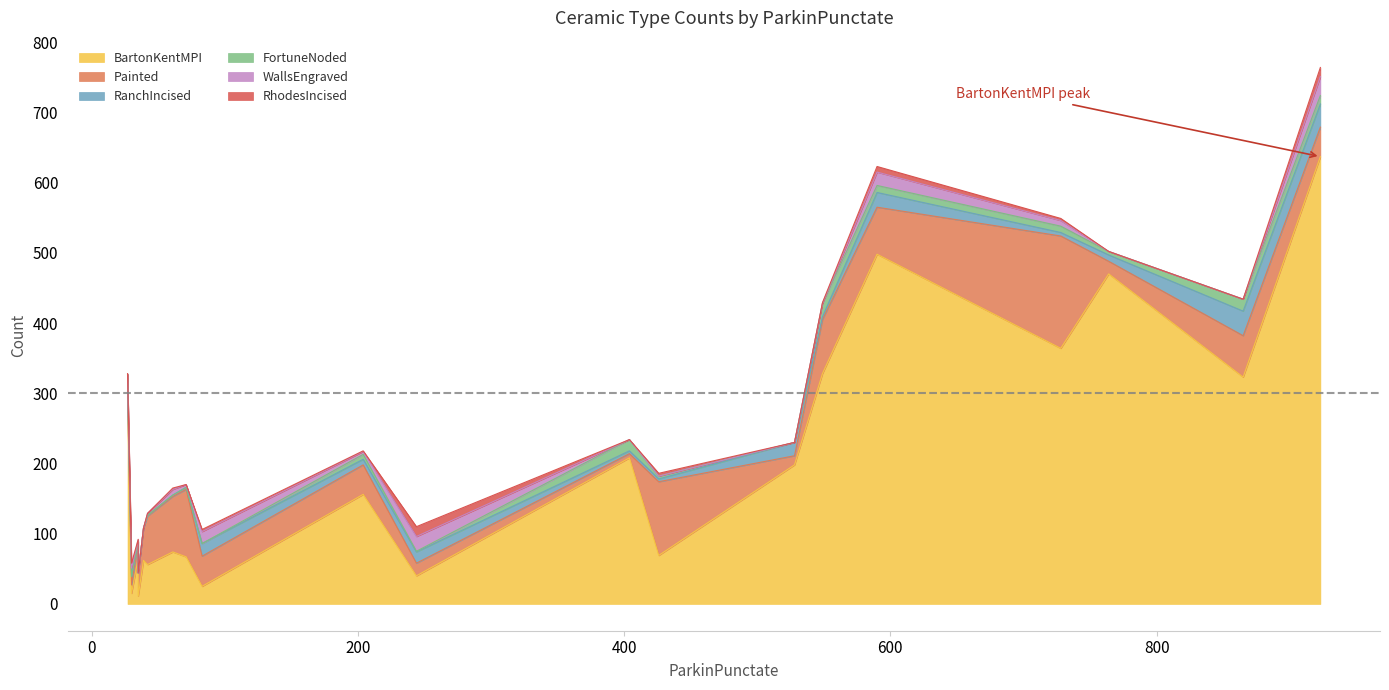

True or false: BartonKentMPI and RanchIncised intersect in this chart.

False